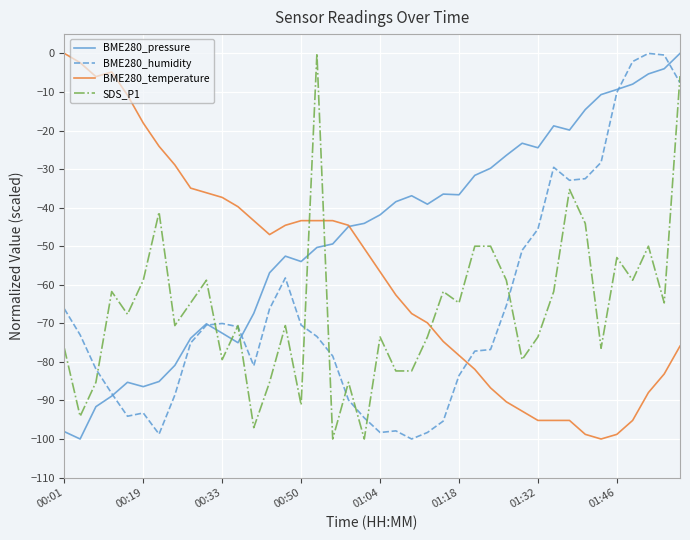

What are all the series names shown in the legend?

BME280_pressure, BME280_humidity, BME280_temperature, SDS_P1